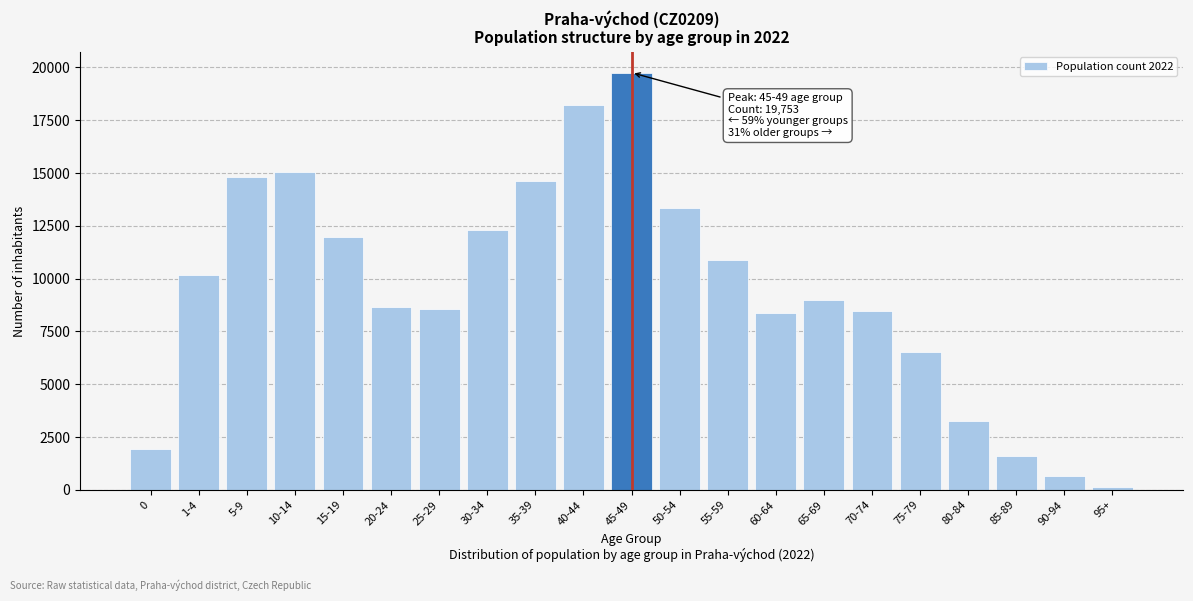

Reading right to left, extract all data points from this chart.

95+=125	90-94=668	85-89=1611	80-84=3282	75-79=6514	70-74=8463	65-69=9007	60-64=8362	55-59=10874	50-54=13352	45-49=19753	40-44=18220	35-39=14625	30-34=12299	25-29=8548	20-24=8661	15-19=11956	10-14=15033	5-9=14809	1-4=10195	0=1955